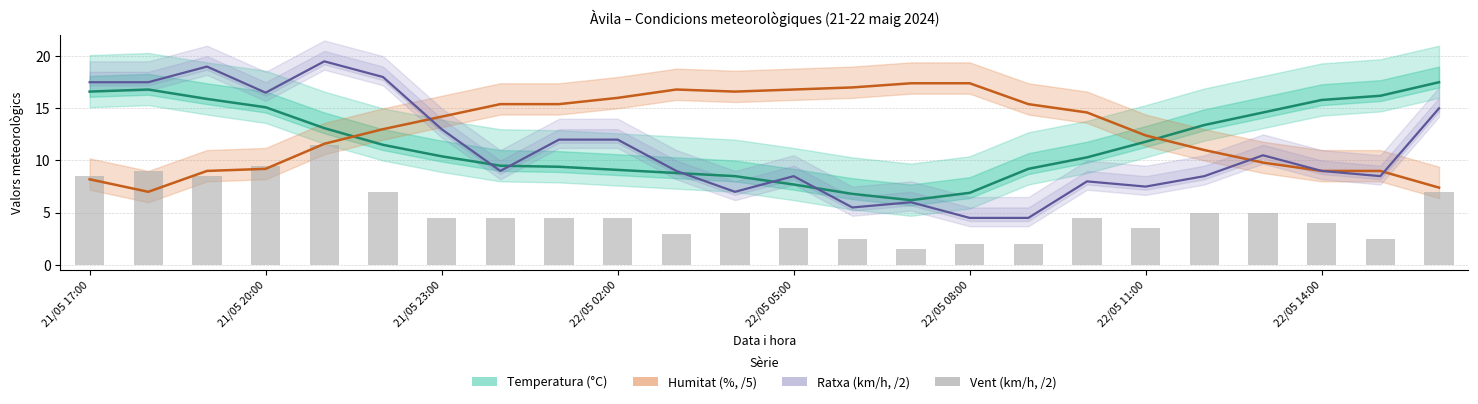

How many distinct data groups are displayed?

4